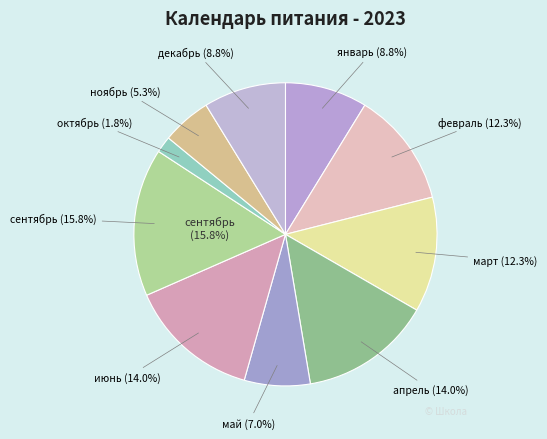

What is the largest slice in the pie chart?

сентябрь